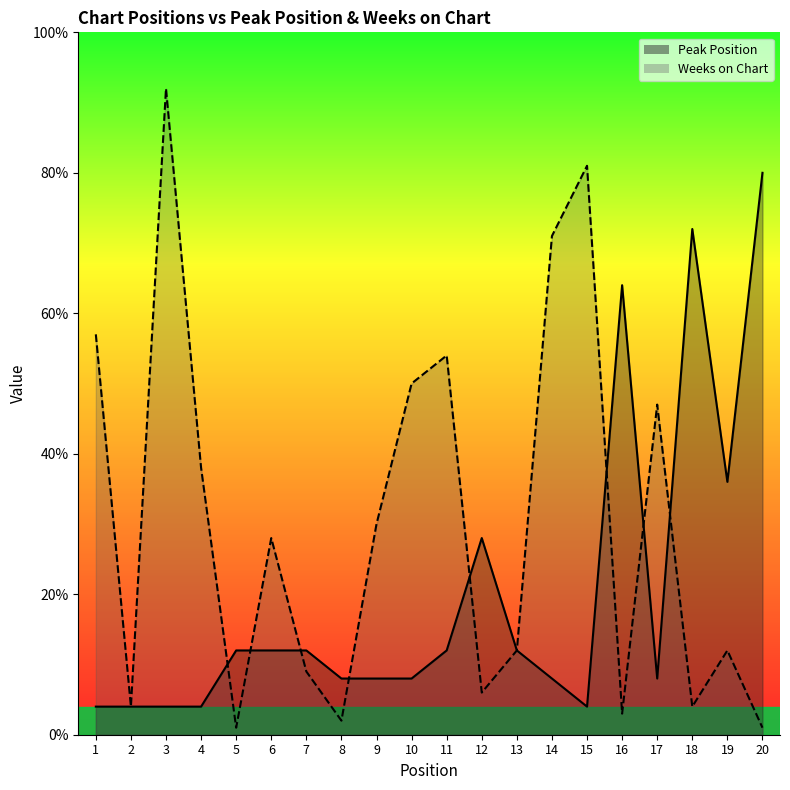

What are all the series names shown in the legend?

Peak Position, Weeks on Chart